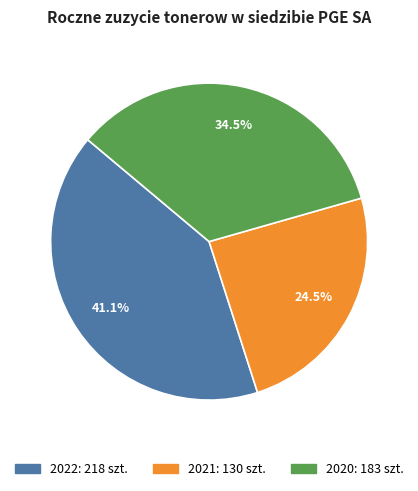

Which has a higher value, 2020 or 2022?

2022